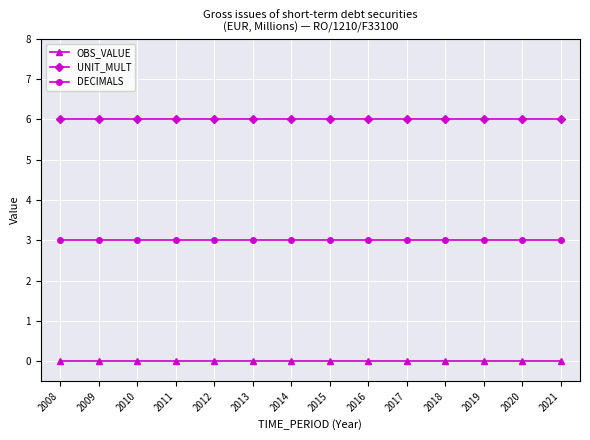

What is the sum of all UNIT_MULT values?

84